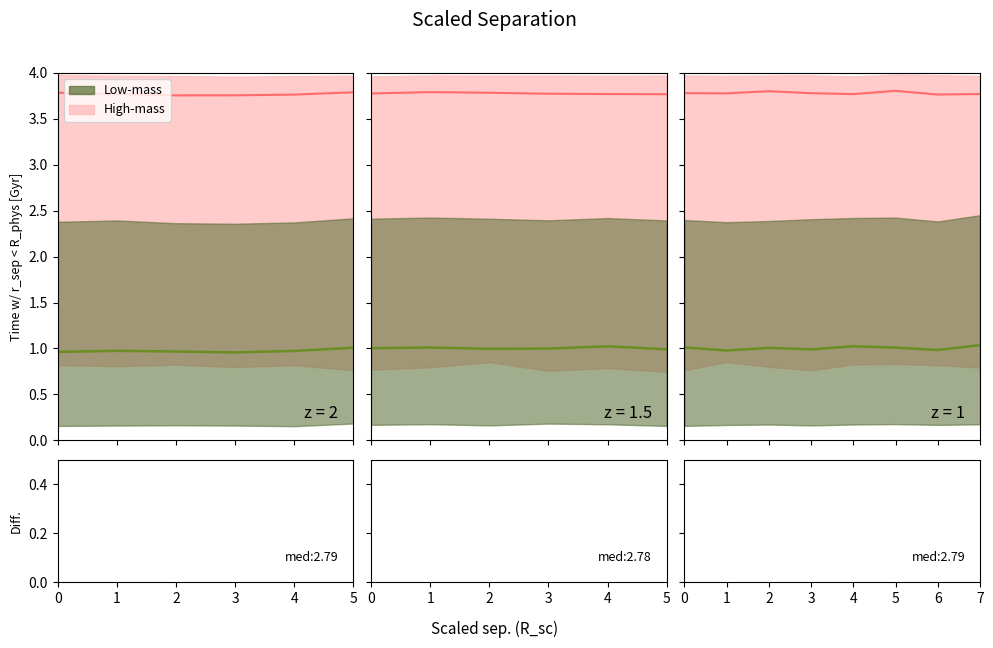

Reading left to right, what are all the values shown in this chart?

0=2.8	1=2.8	2=2.8	3=2.8	4=2.7	5=2.8	6=2.8	7=2.7